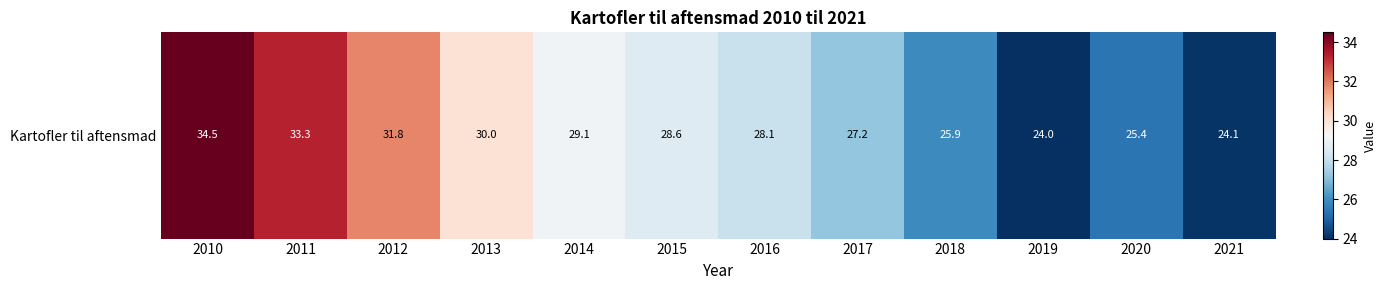

Which label corresponds to the smallest value in the chart?

2019